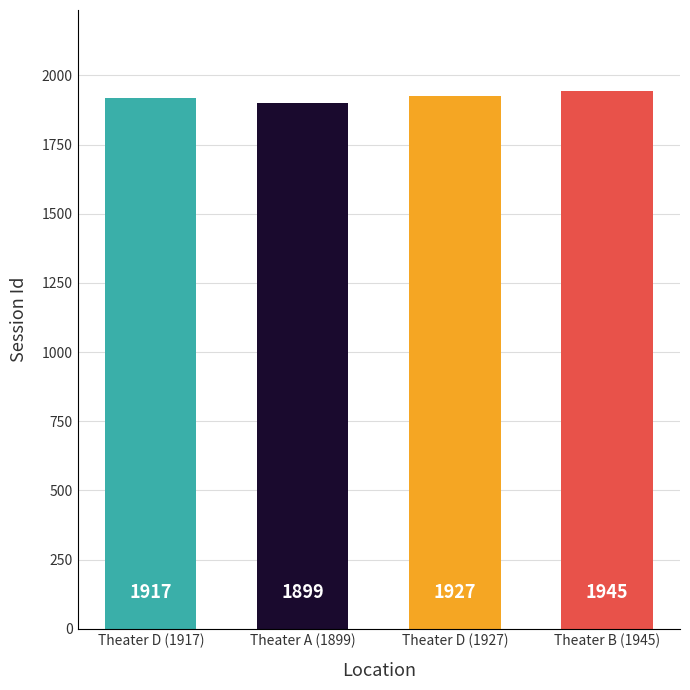

What is the label of the 3rd bar from the left?

Theater D (1927)